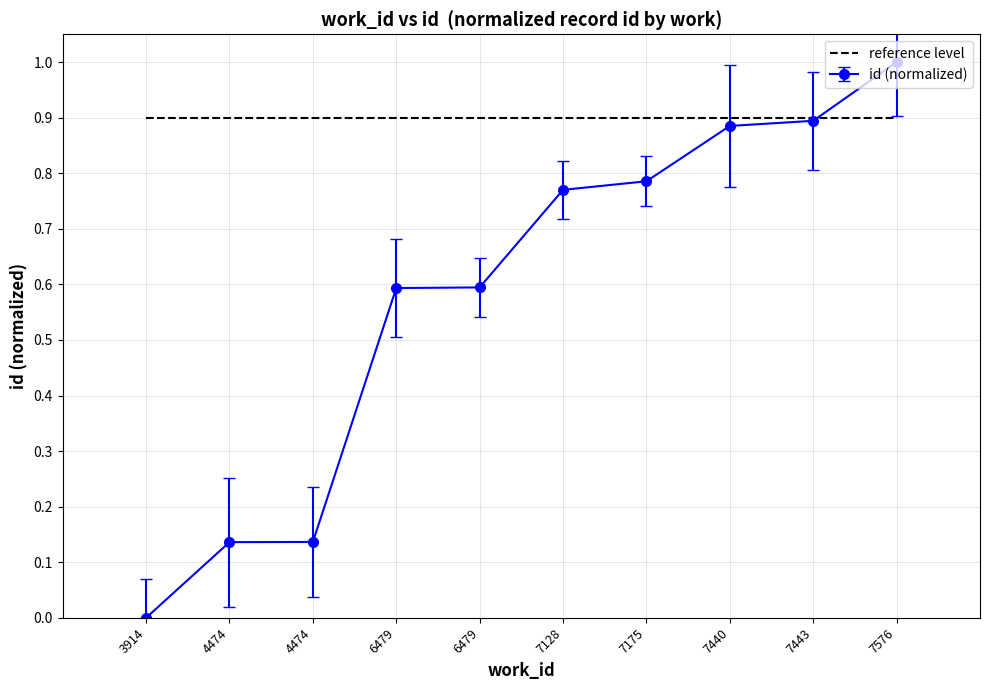

What is the difference between the maximum and minimum values?

1.0